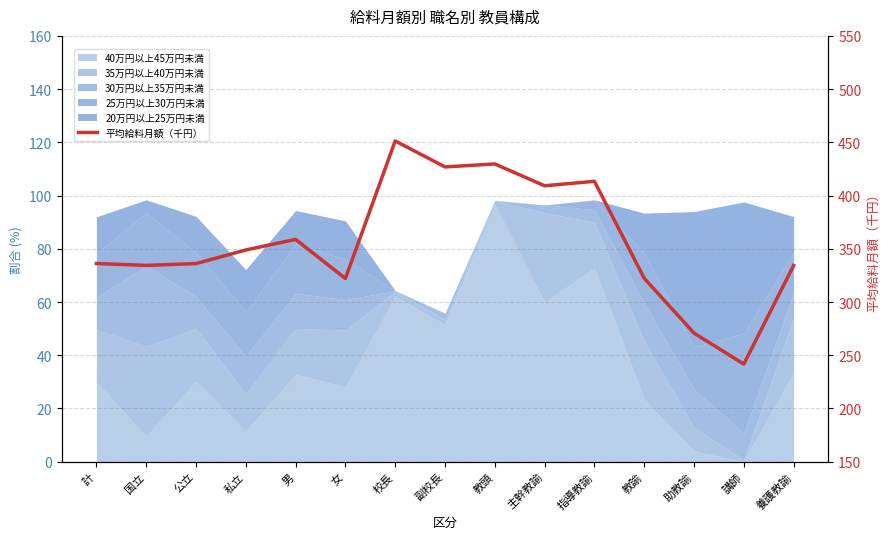

List the labels in order of value, largest first.

校長, 教頭, 副校長, 指導教諭, 主幹教諭, 男, 私立, 計, 公立, 国立, 養護教諭, 教諭, 女, 助教諭, 講師